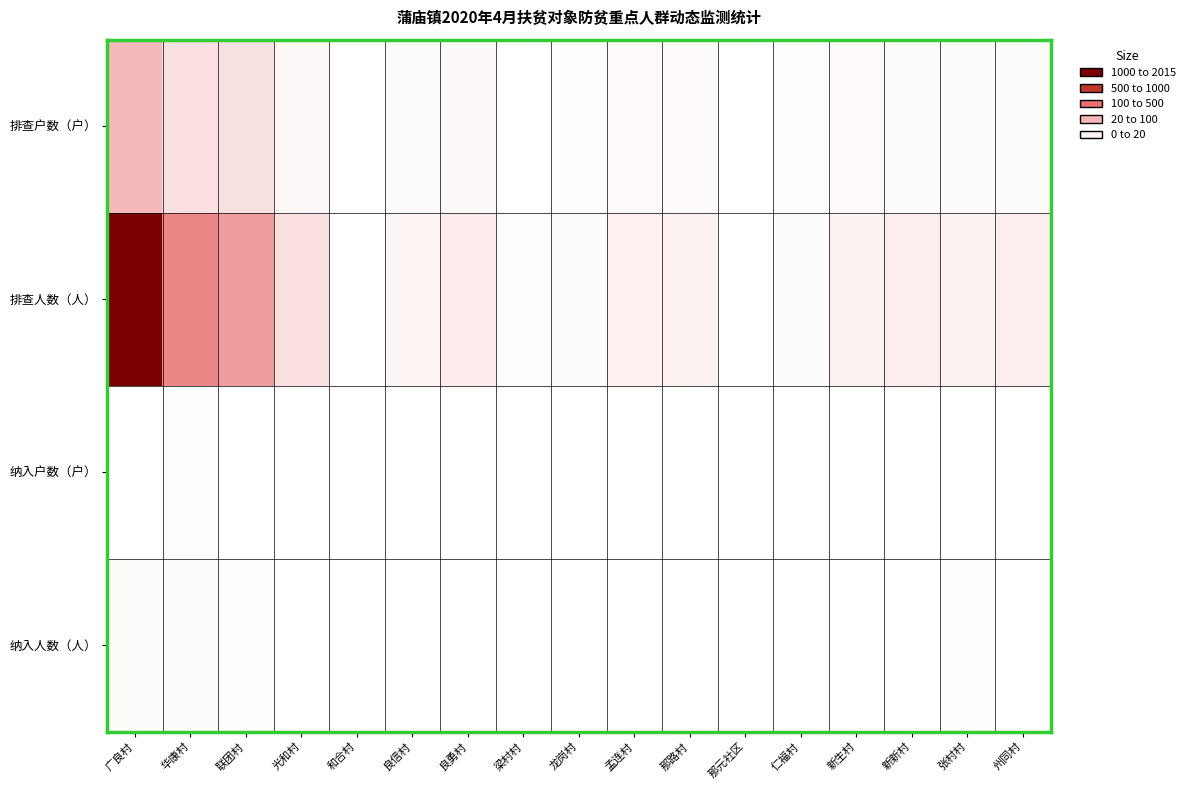

Which series has the largest total across all categories?

排查人数（人）